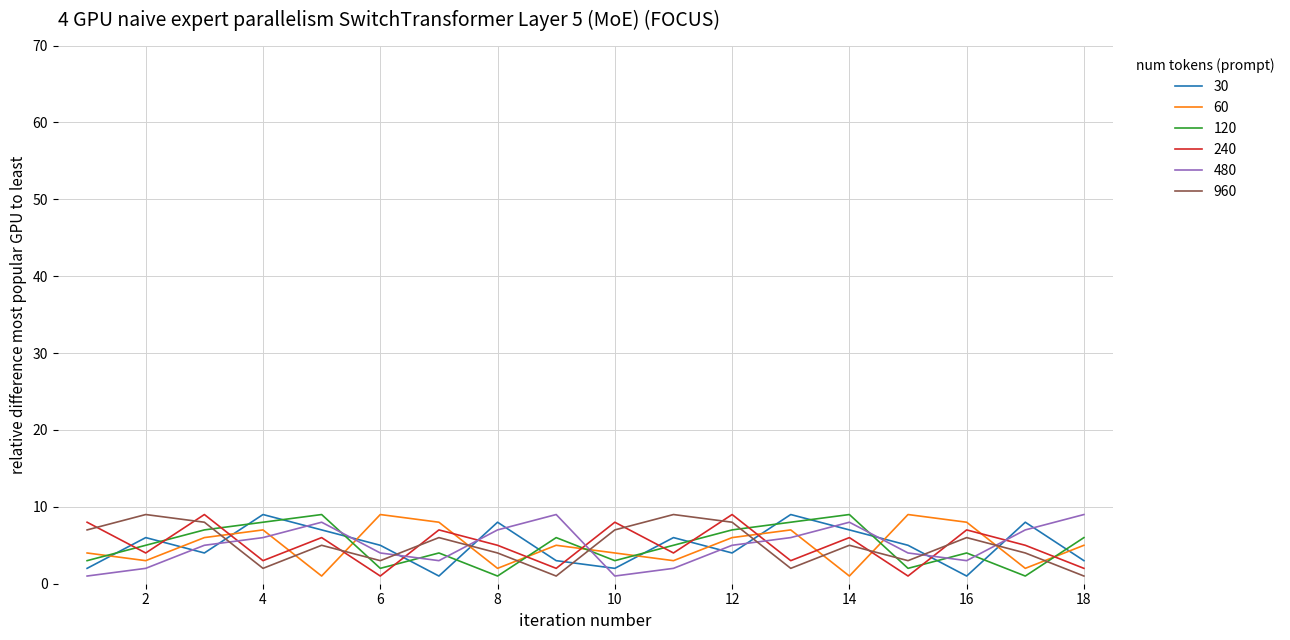

What is the greatest value displayed?

9